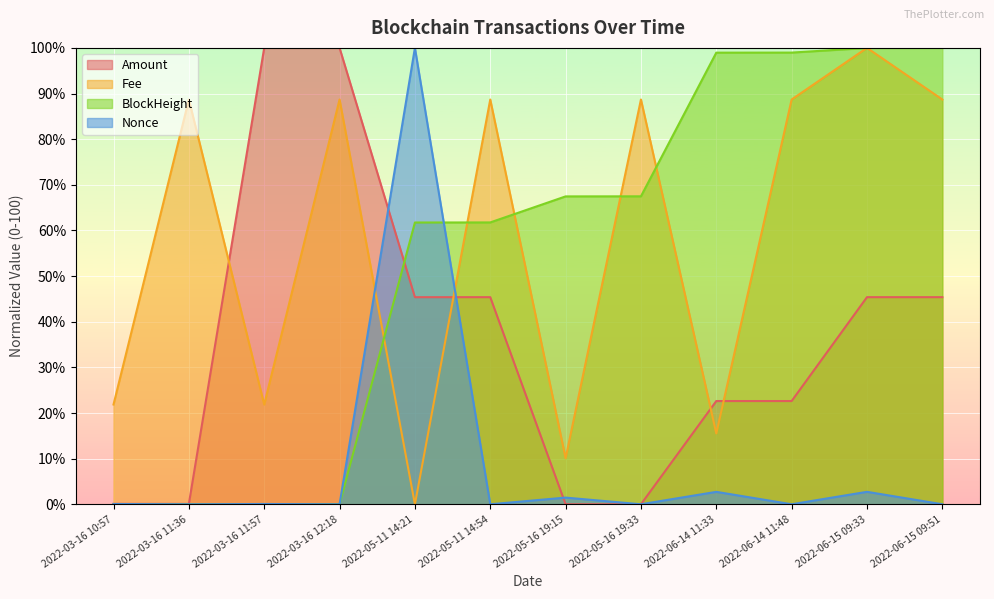

True or false: Fee has a value of 88.7 at 2022-06-15 09:51.

True